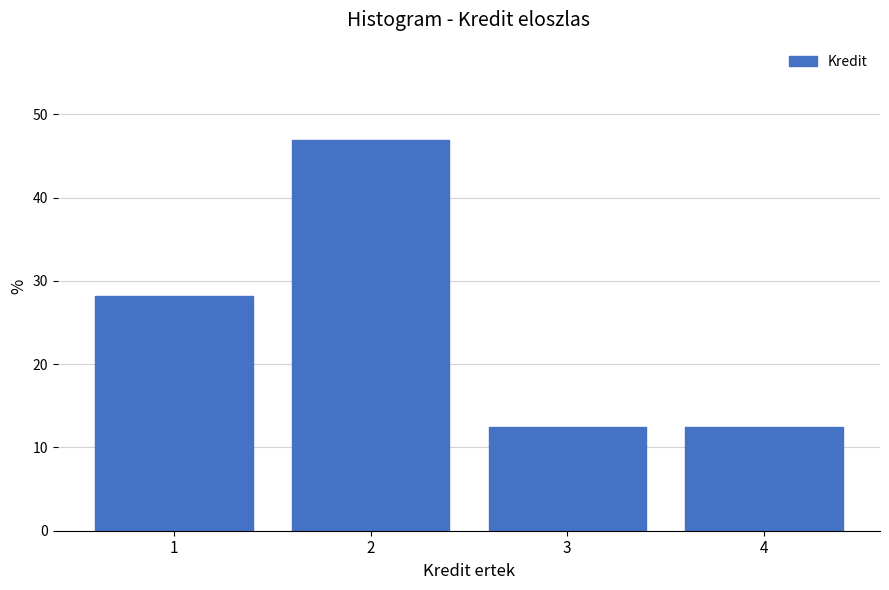

Reading left to right, list every bar in this chart as the range it spans on the x-axis followed by its height. The values are not printed on the chart, so give them approximately, as read against the axis.

0.5 to 1.5: 28
1.5 to 2.5: 47
2.5 to 3.5: 13
3.5 to 4.5: 13